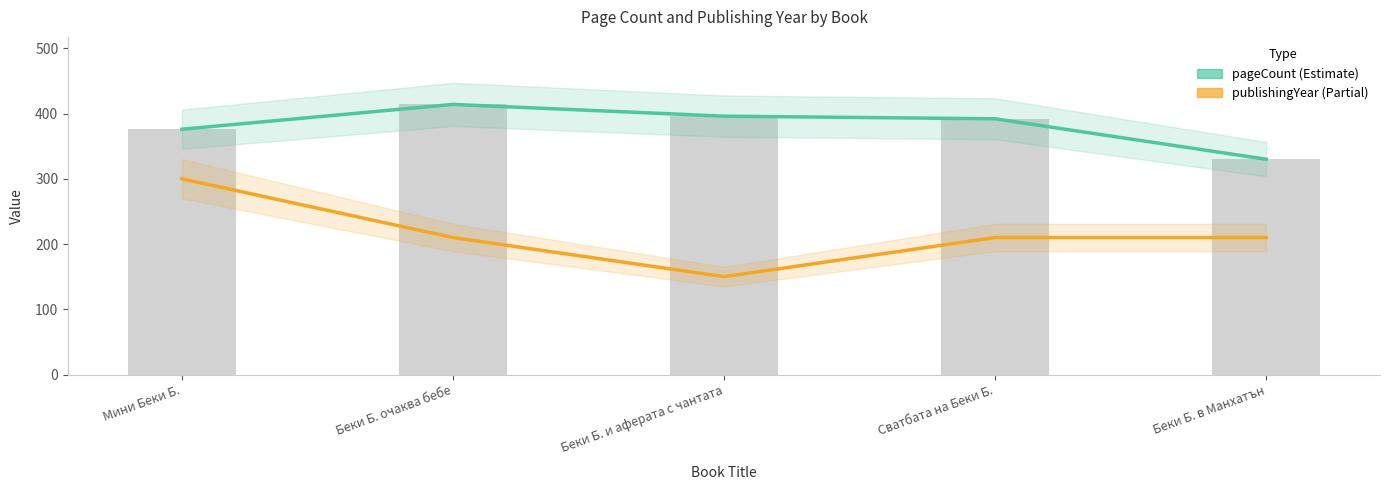

Count the number of categories in the chart.

5